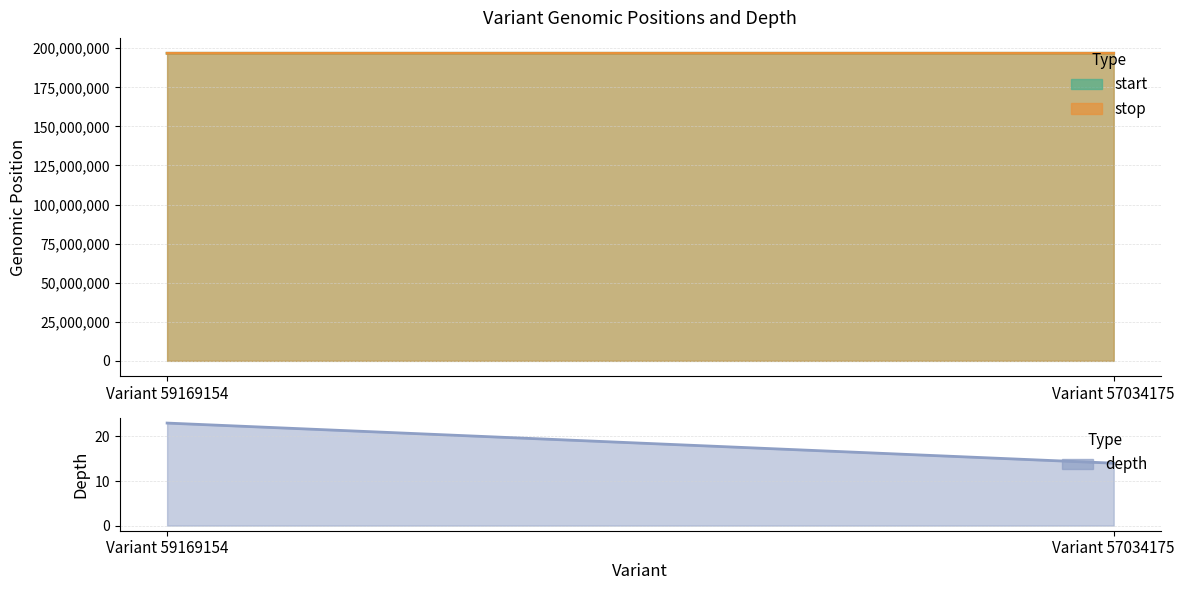

The value of depth at Variant 59169154 is 38. True or false?

False